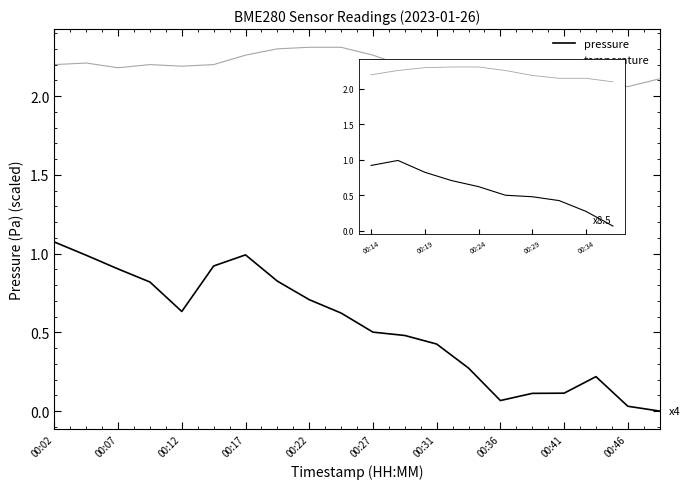

True or false: temperature has more than 2 points higher than both neighbors.

False